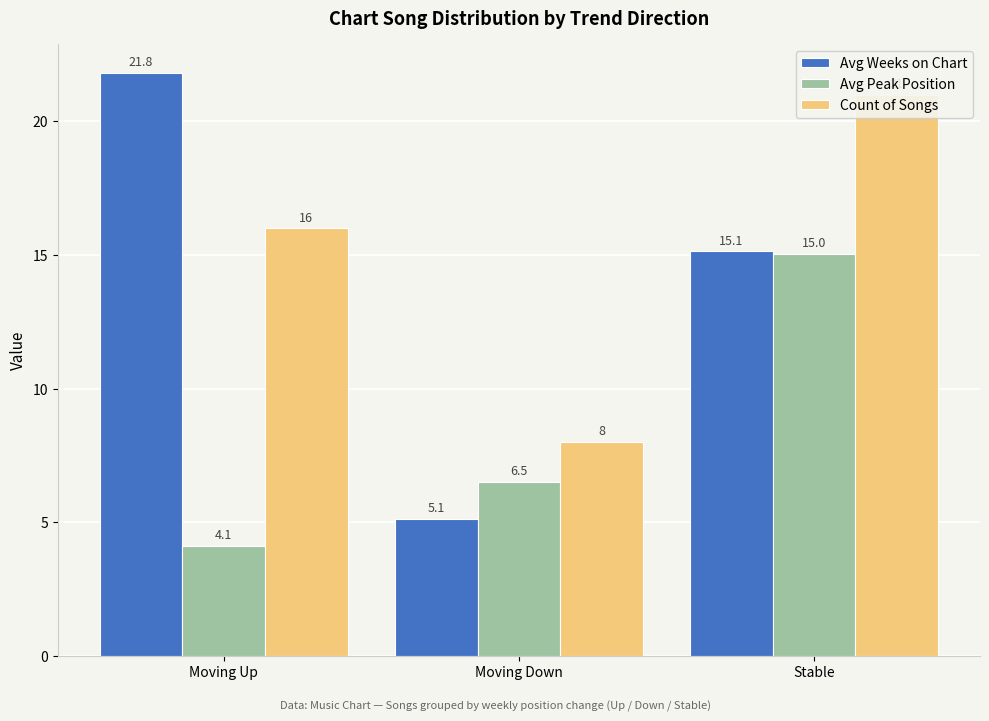

What are all the series names shown in the legend?

Avg Weeks on Chart, Avg Peak Position, Count of Songs